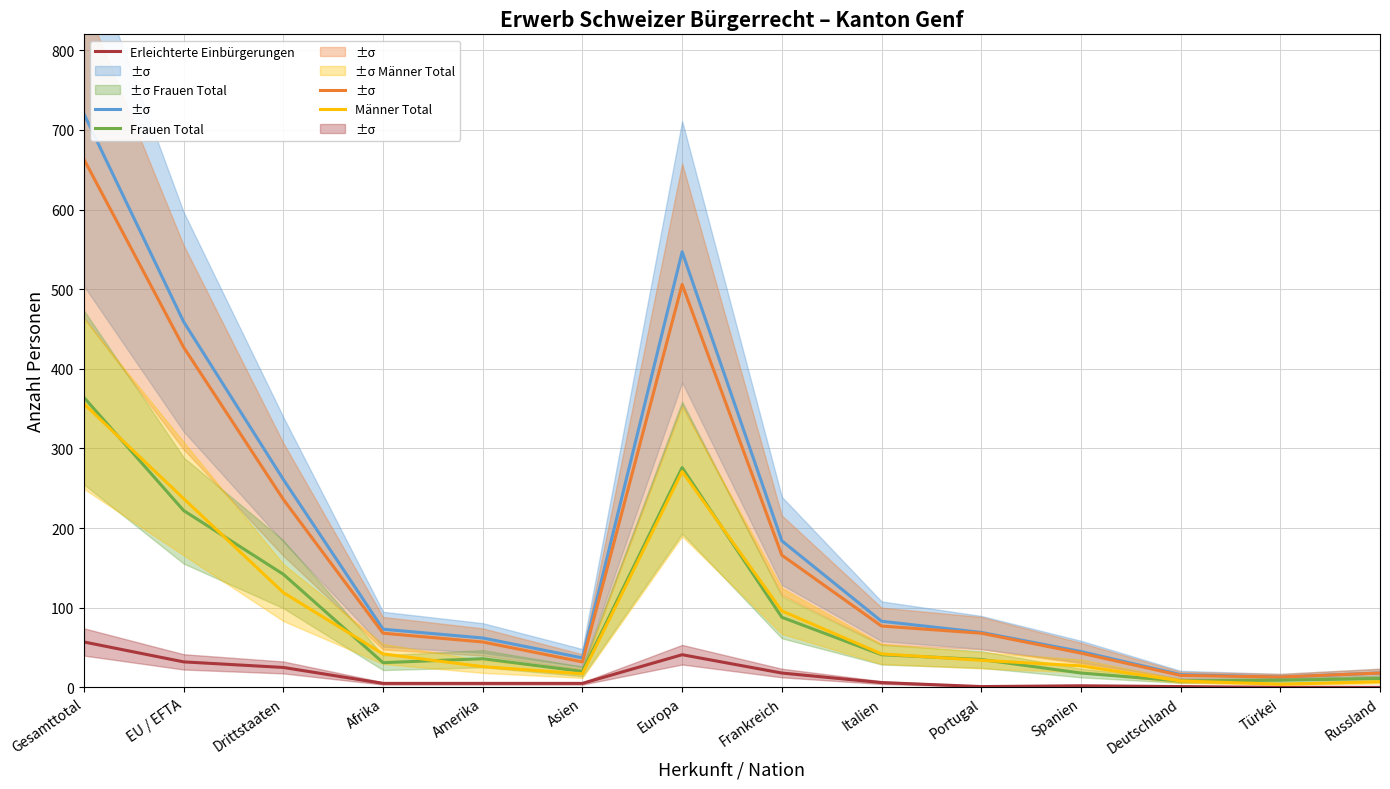

What is the sum of all Frauen Total values?

1301